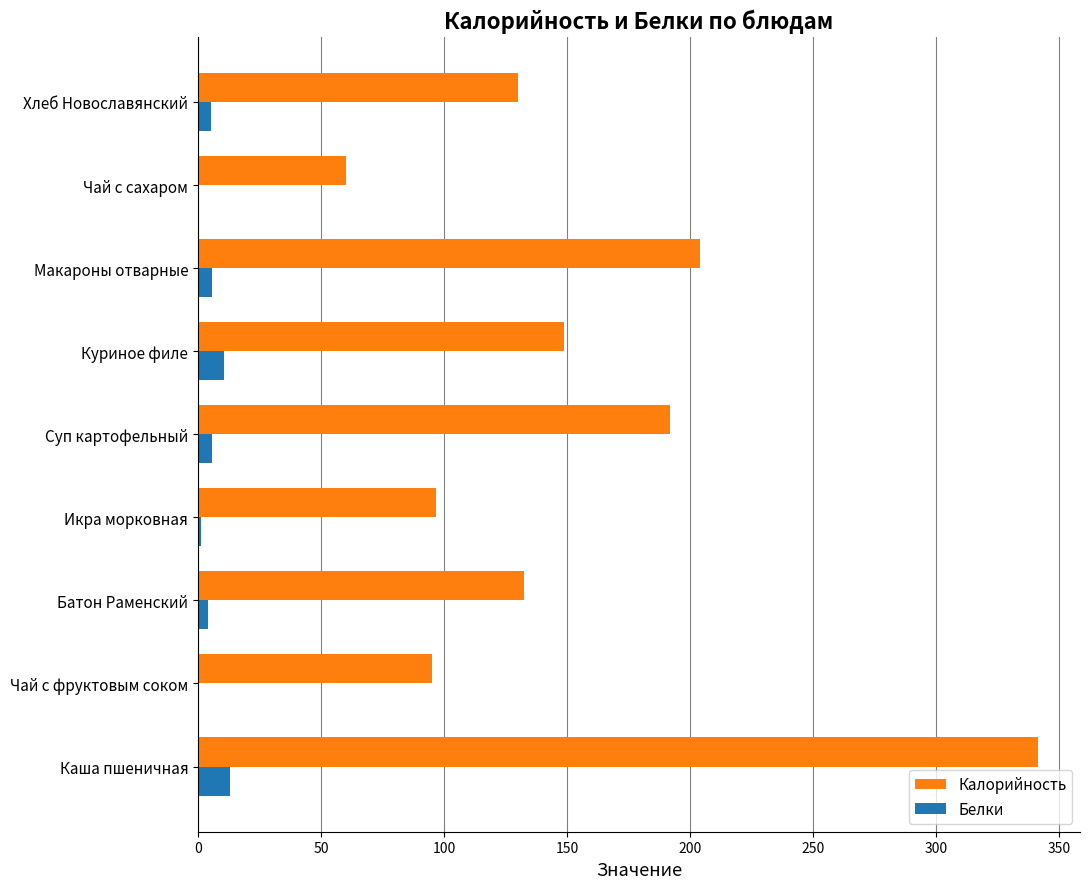

What are all the series names shown in the legend?

Калорийность, Белки